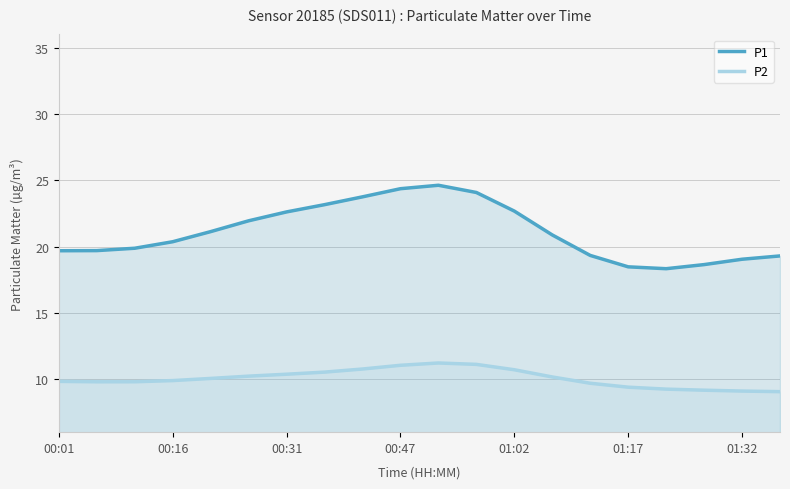

Rank the series by their average value, from highest to lowest.

P1, P2